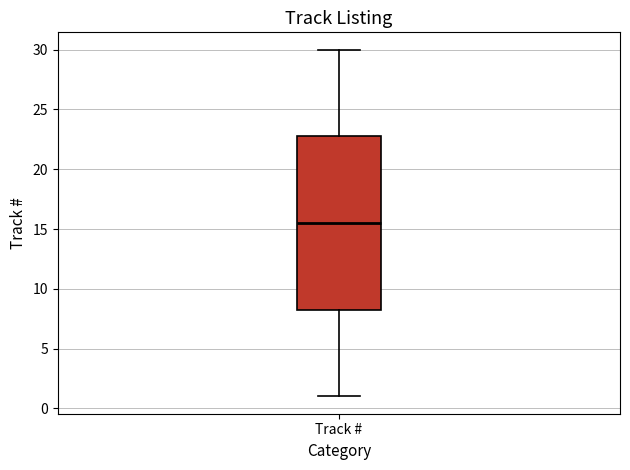

Transcribe this box plot: give where the median line is, the range the box spans, and where the two whiskers end, as read against the y-axis. The values are not printed on the chart, so give them approximately, as read against the axis.

median 15.5, box 8.5 to 23.0, whiskers 1.0 to 30.0